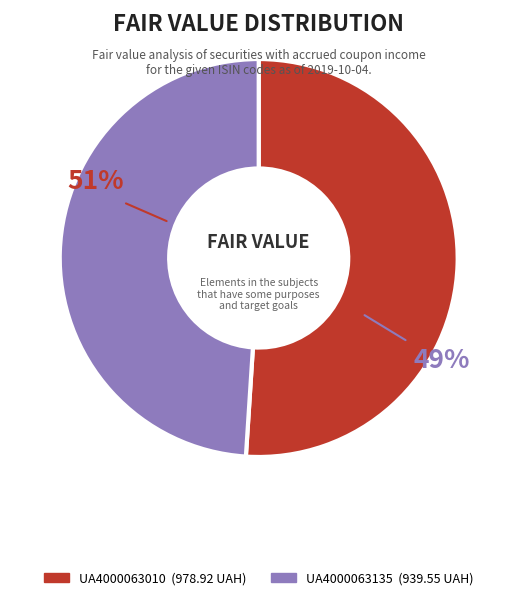

To the nearest percent, what percentage of the pie is UA4000063010?

51%